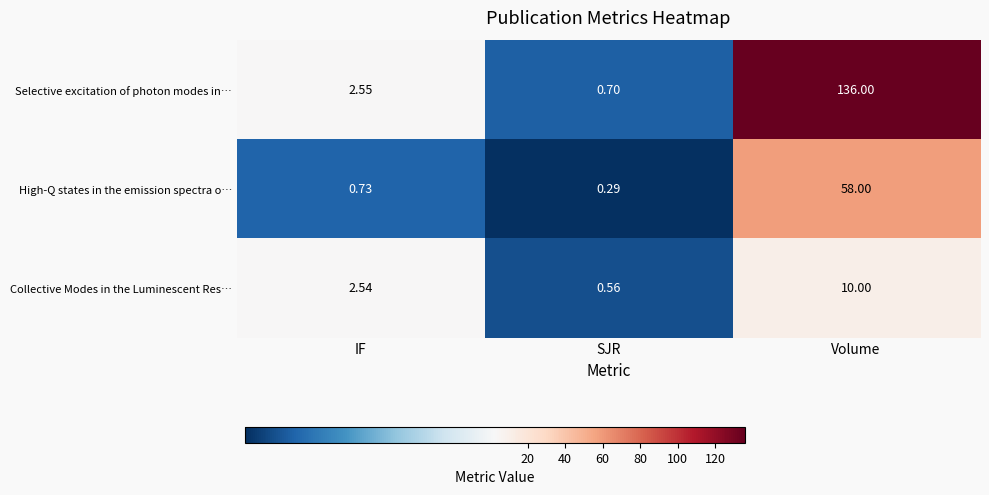

What is the difference between the highest and lowest values at IF?

1.8